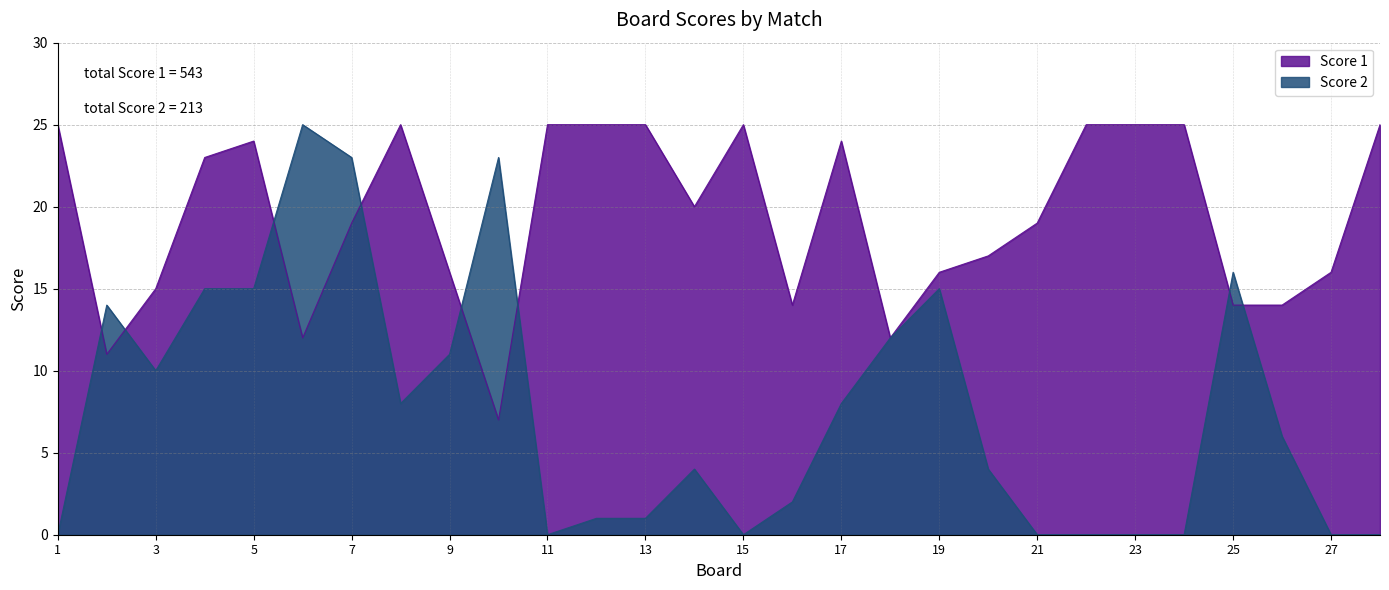

Where does the Score 1 series first go above 20?

1